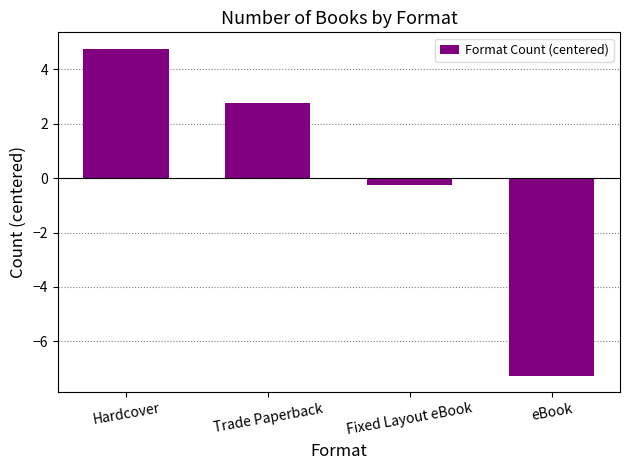

Read the value at eBook.

-7.2